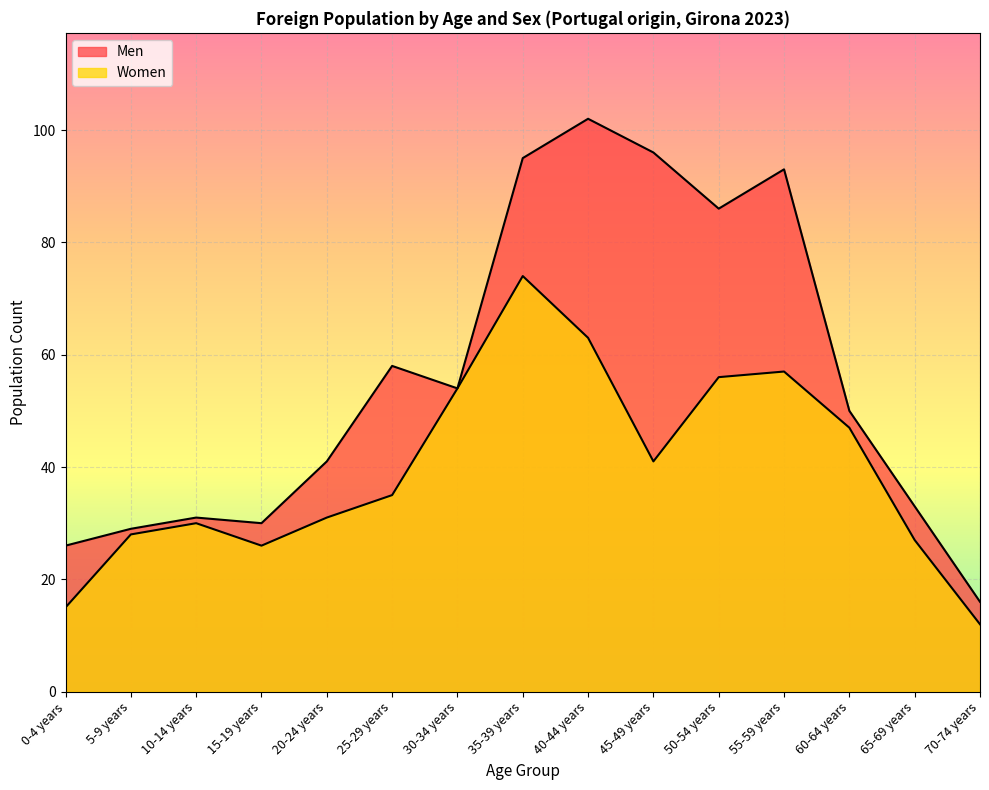

At 55-59 years, list the series in order from smallest to largest.

Women, Men